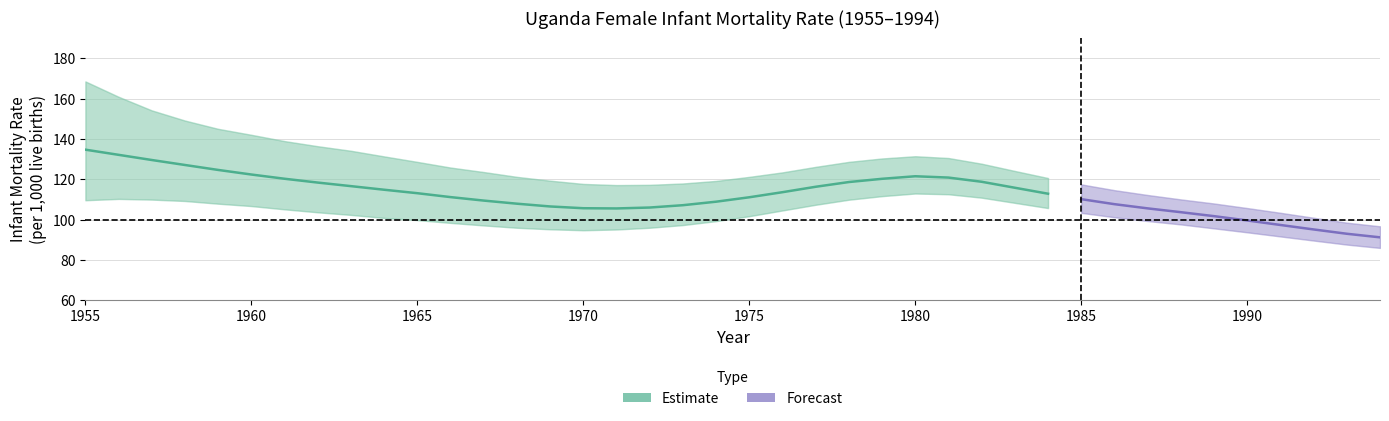

True or false: Numeric has a value of 107.2 at 1973.

True